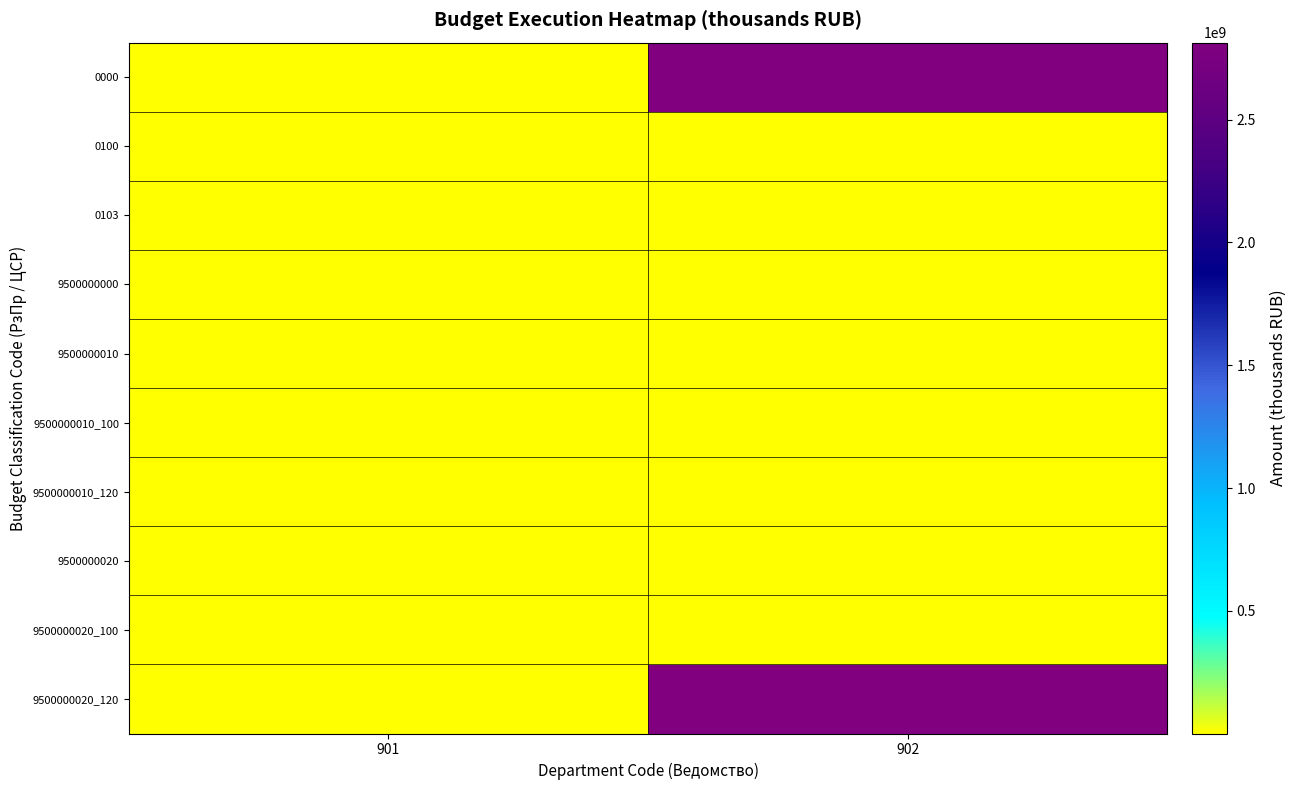

Which series has the largest total across all categories?

0000